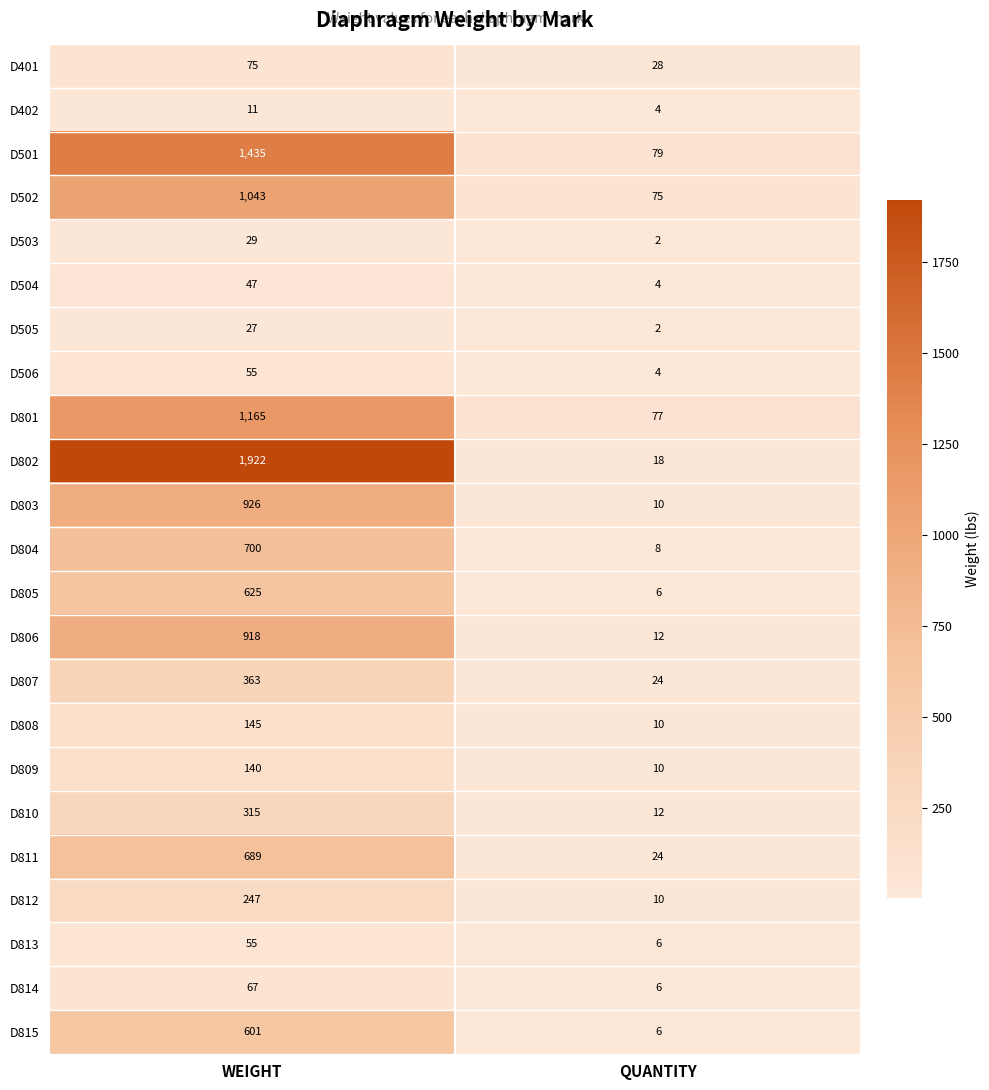

Between WEIGHT and QUANTITY, which series saw the biggest shift?

D802